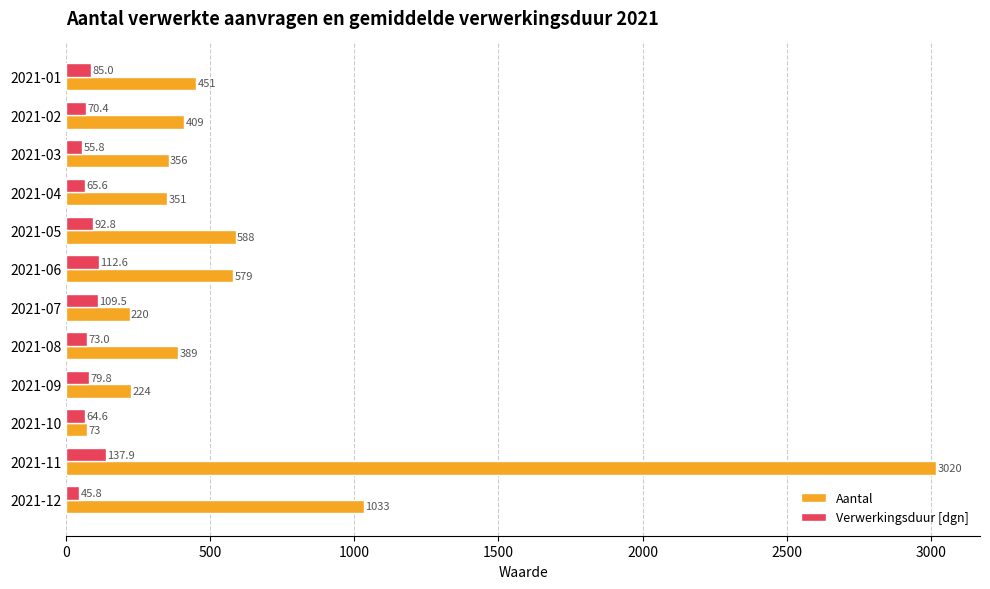

Which series changed the most between 2021-07 and 2021-10?

Aantal